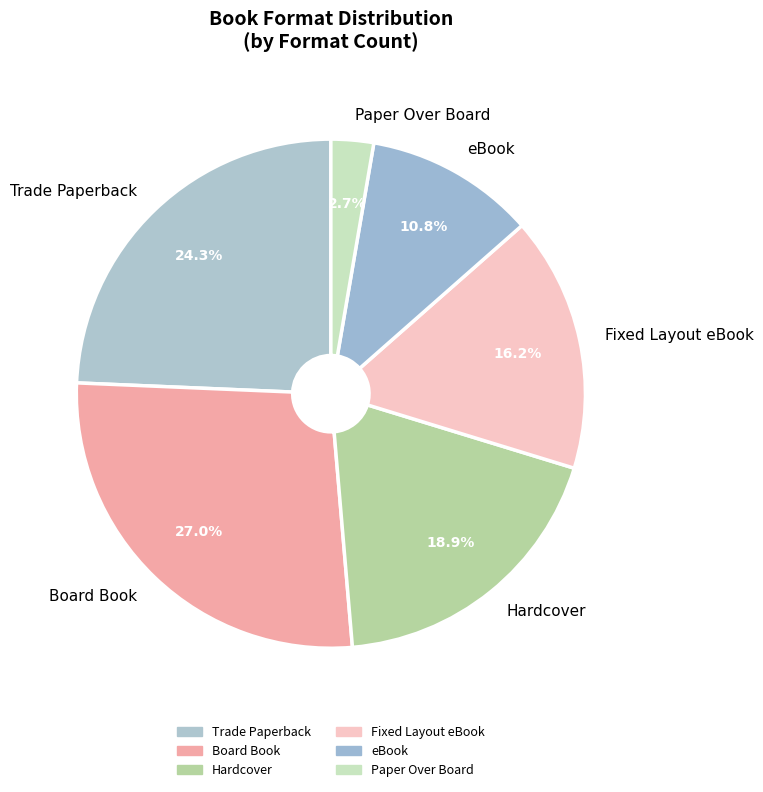

How many slices are in this pie chart?

6